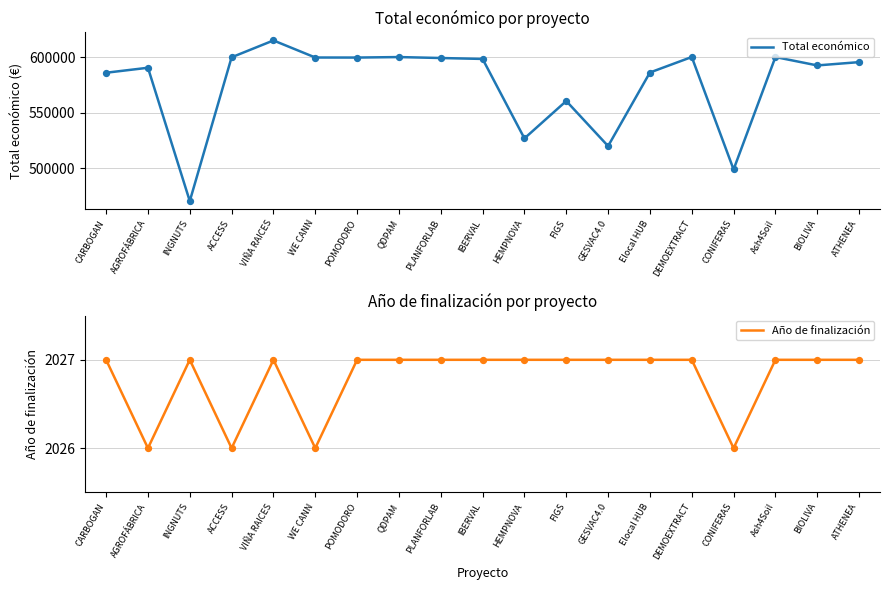

Which series reaches the maximum Y coordinate?

Total económico